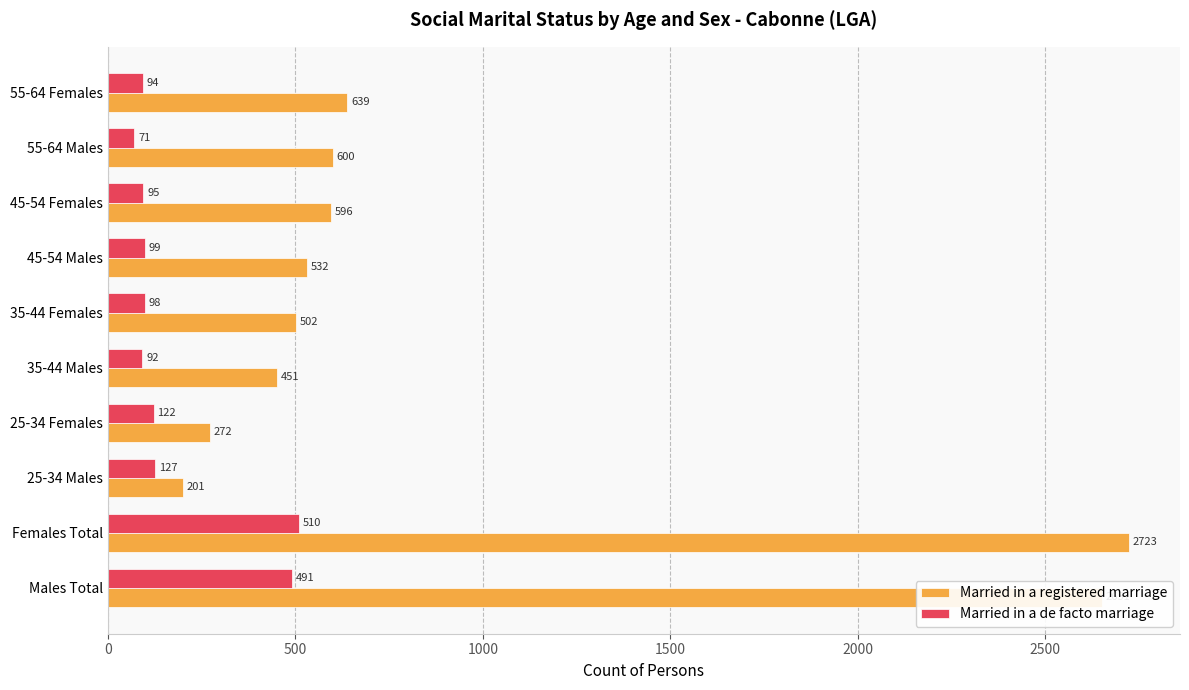

True or false: Married in a registered marriage has a value of 2723 at Females Total.

True